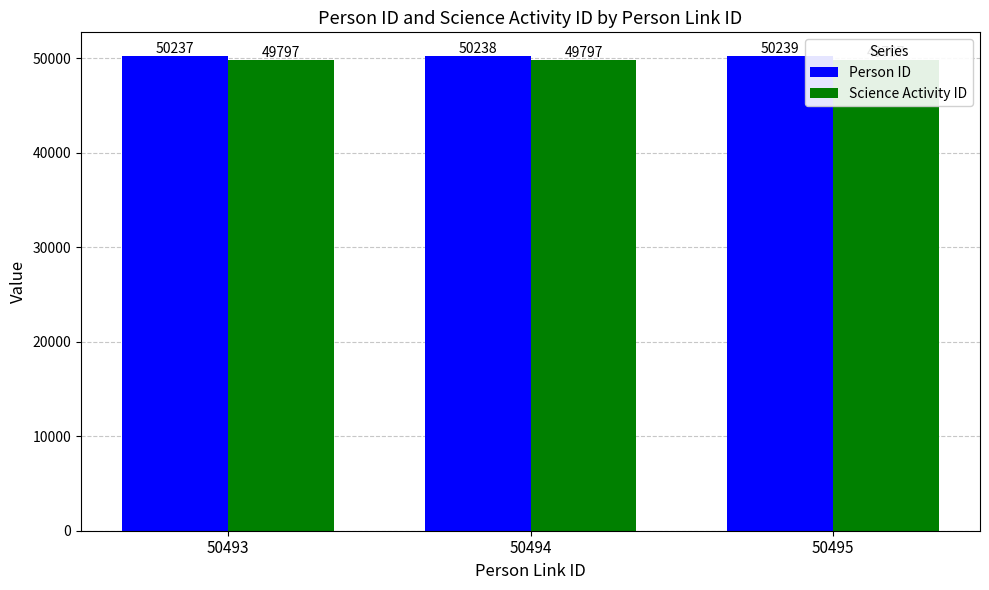

How many distinct data groups are displayed?

2